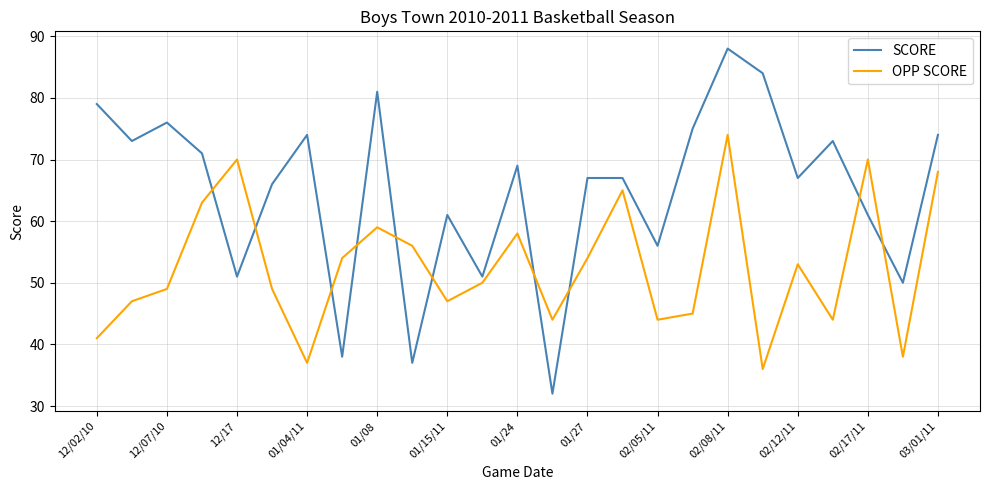

Which series ends up on top after the final intersection of SCORE and OPP SCORE?

SCORE